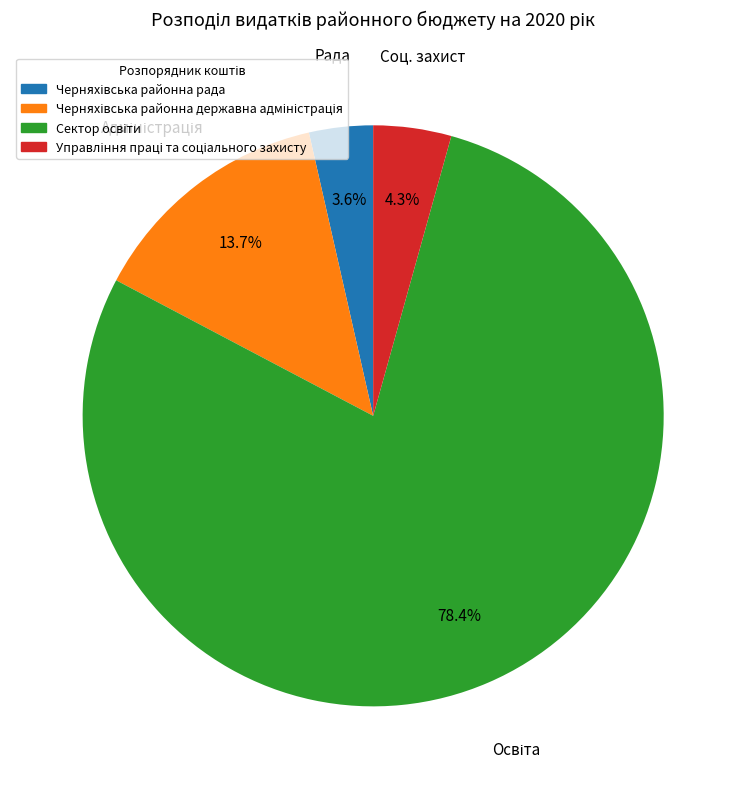

Does any single category account for the majority?

Yes